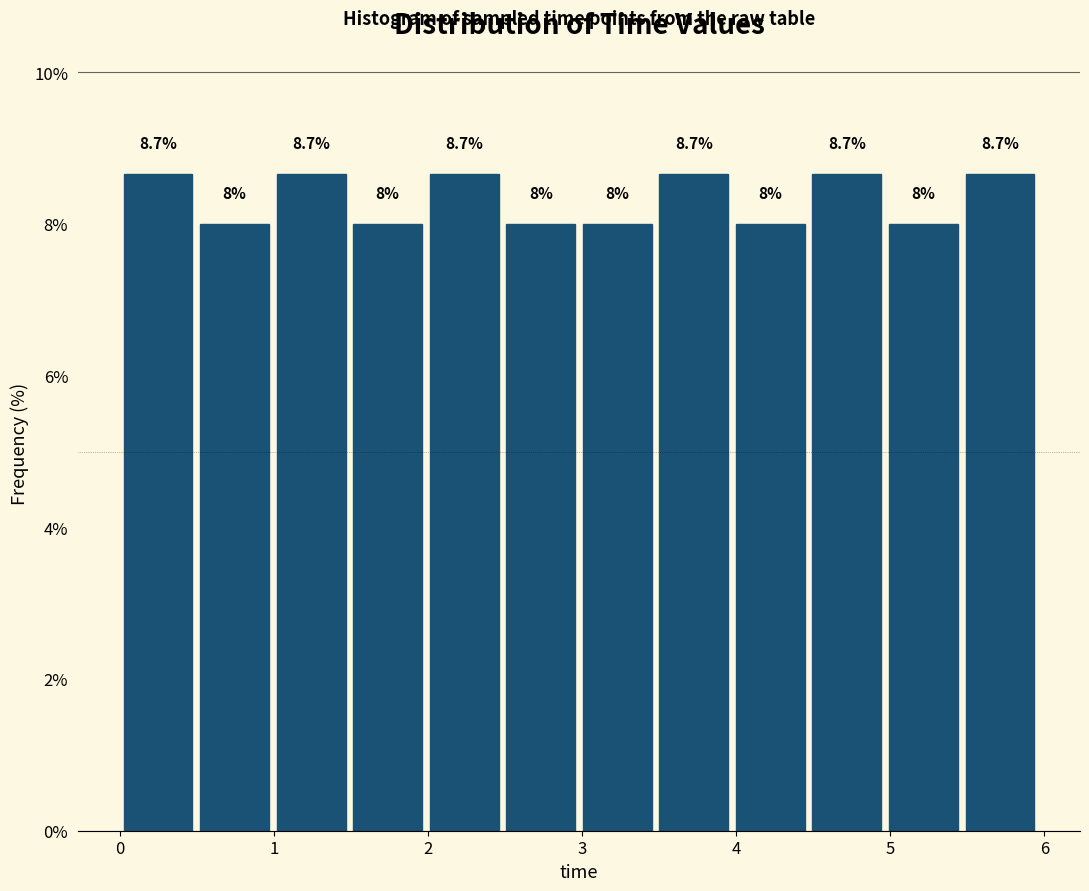

How tall is the bar that spans 4.0 to 4.5 on the x-axis? The bar edges are not printed on the chart, so give them approximately, as read against the axis.

8.0